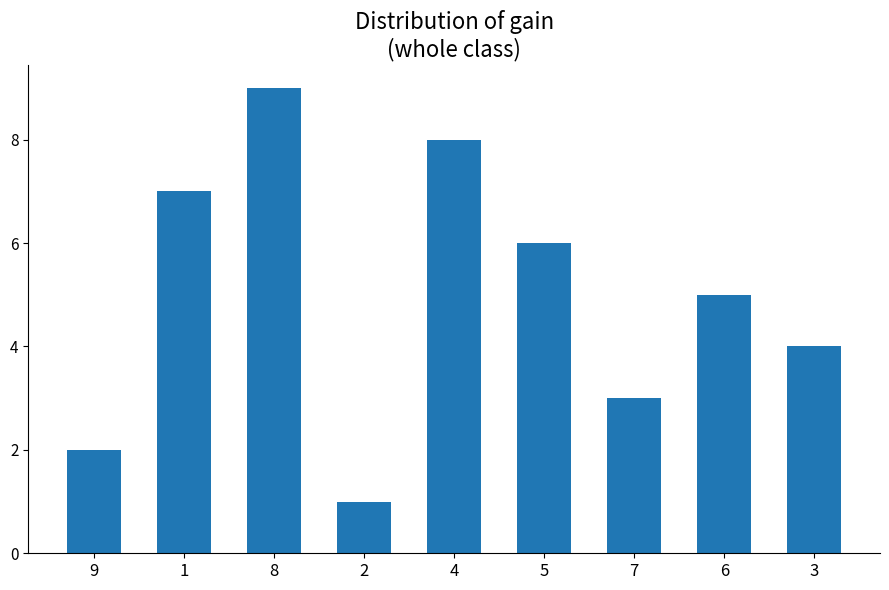

How many bars are there in total?

9